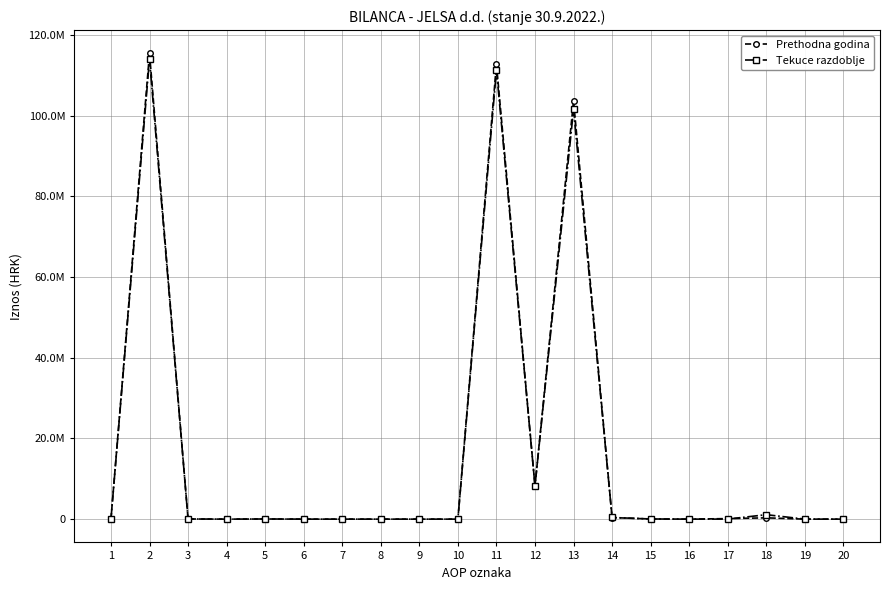

Is this an area chart (filled region under the line)?

No